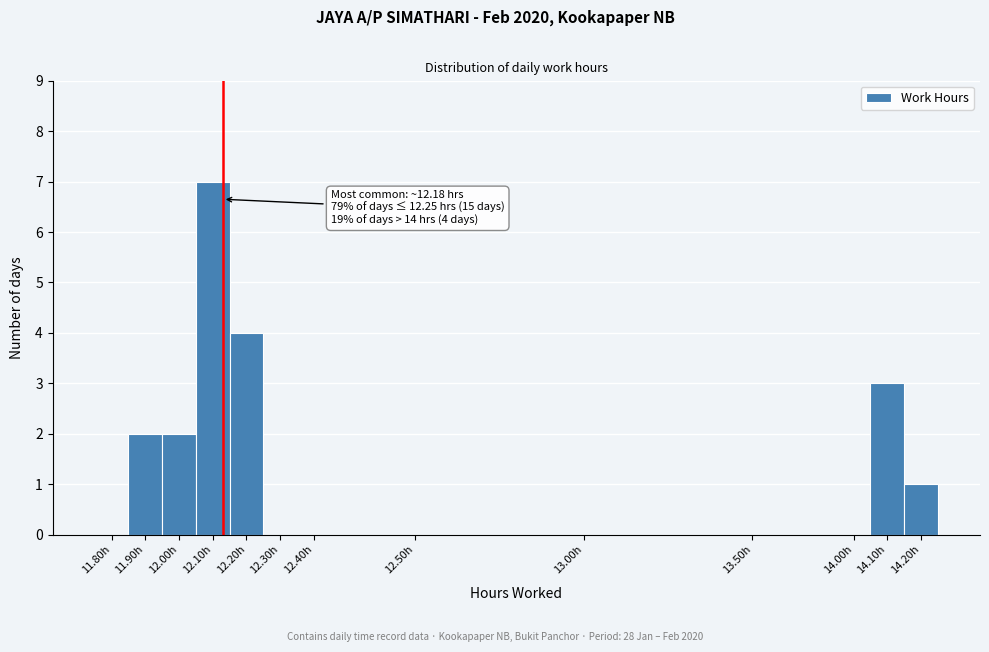

Reading left to right, what are all the values shown in this chart?

11.80h=0	11.90h=2	12.00h=2	12.10h=7	12.20h=4	12.30h=0	12.40h=0	12.50h=0	13.00h=0	13.50h=0	14.00h=0	14.10h=3	14.20h=1